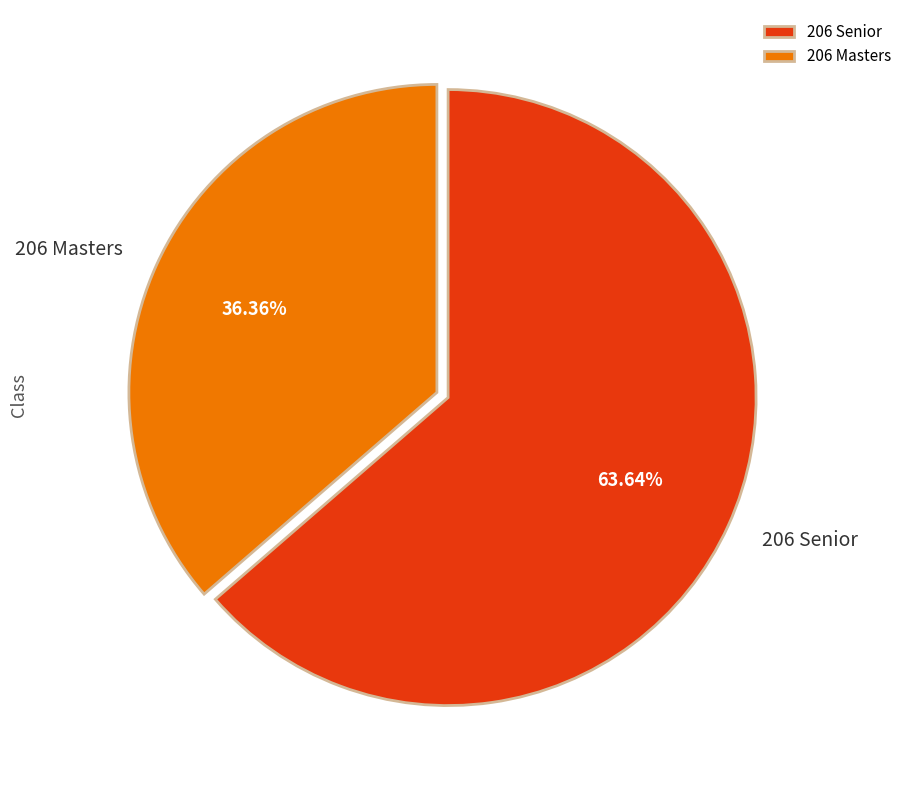

What percentage do 206 Senior and 206 Masters together represent?

100.0%